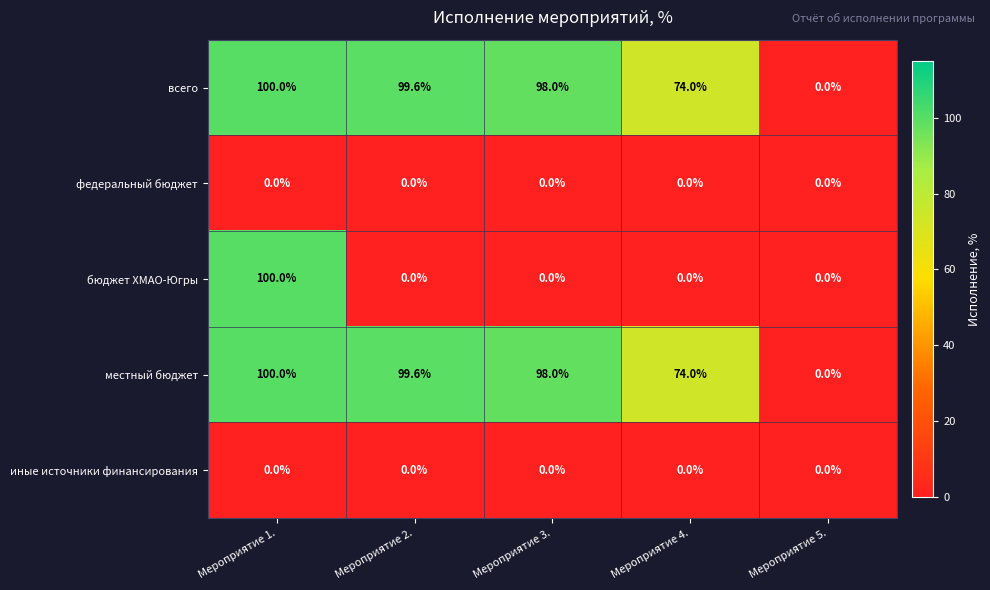

What is the average value of the всего series?

74.3